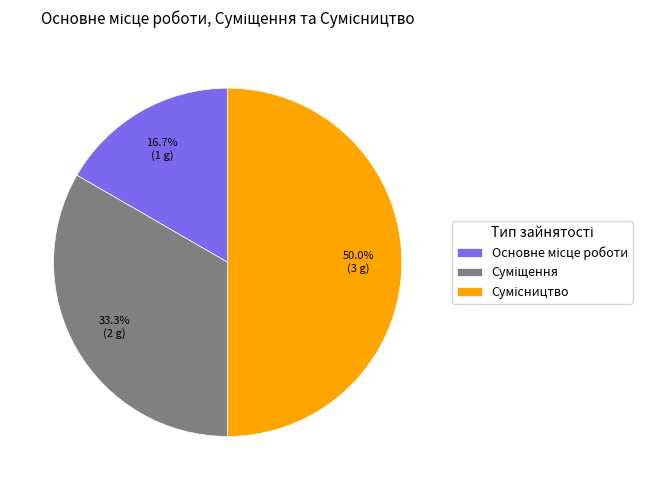

Combined, what portion of the pie is Основне місце роботи and Сумісництво?

66.7%